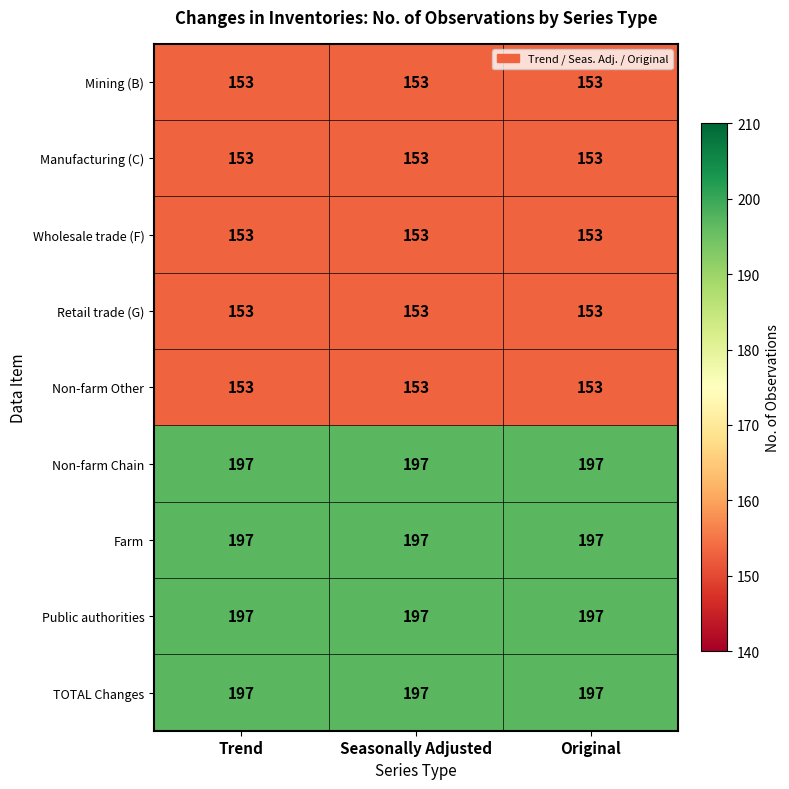

What is the sum of all Manufacturing (C) values?

459